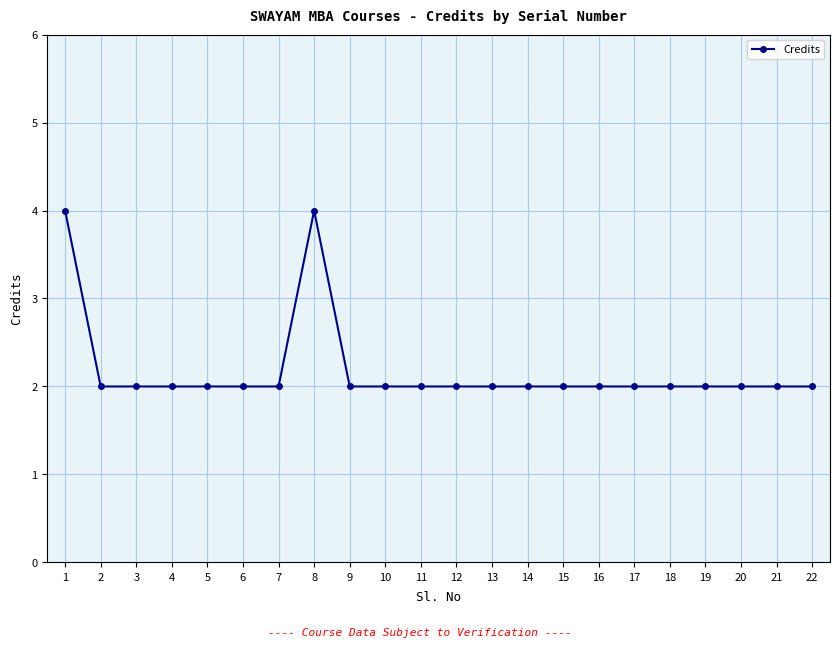

What is the difference between the maximum and minimum values?

2